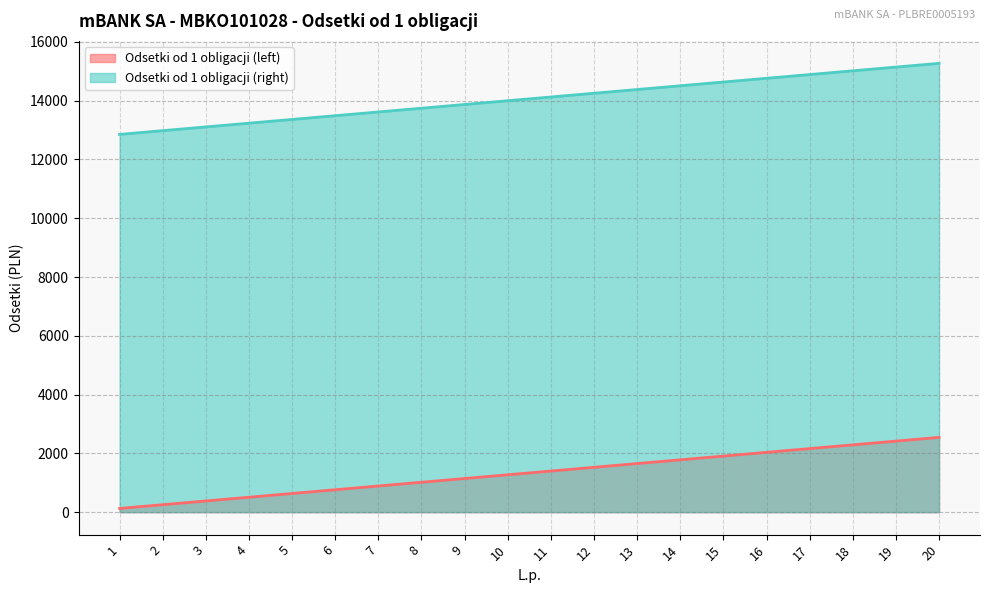

What is the sum of the Odsetki od 1 obligacji (right) values at 9 and 17?

28760.8